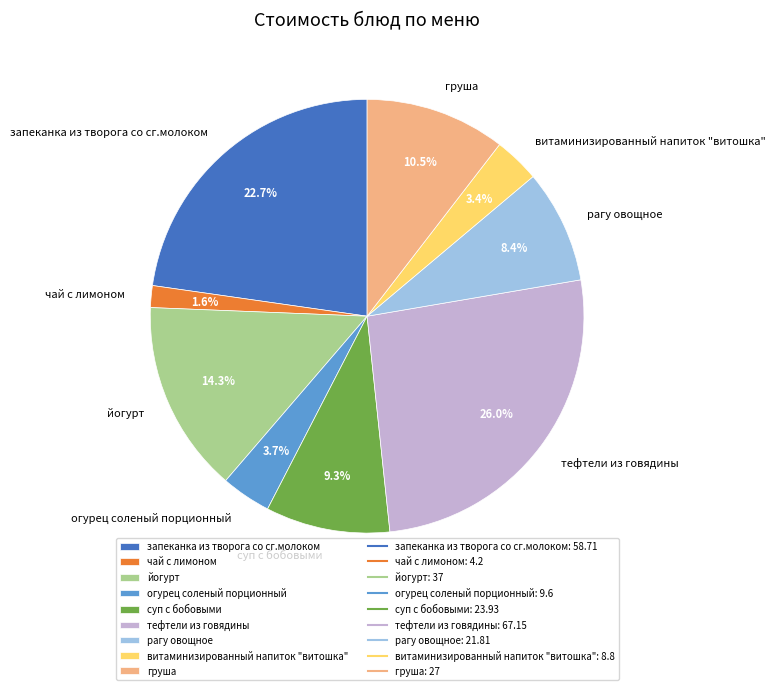

To the nearest percent, what is the combined percentage of суп с бобовыми and тефтели из говядины?

35%